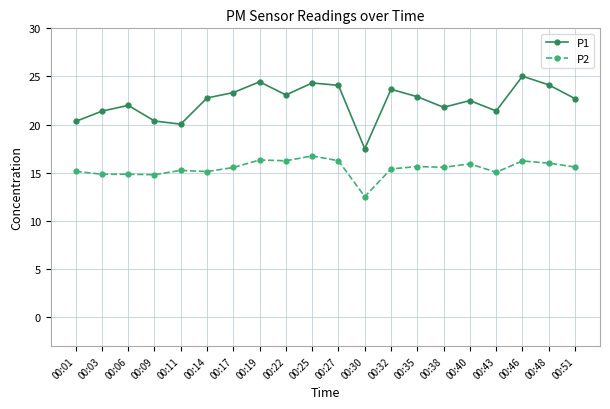

Which category has the highest value in the P2 series?

00:25